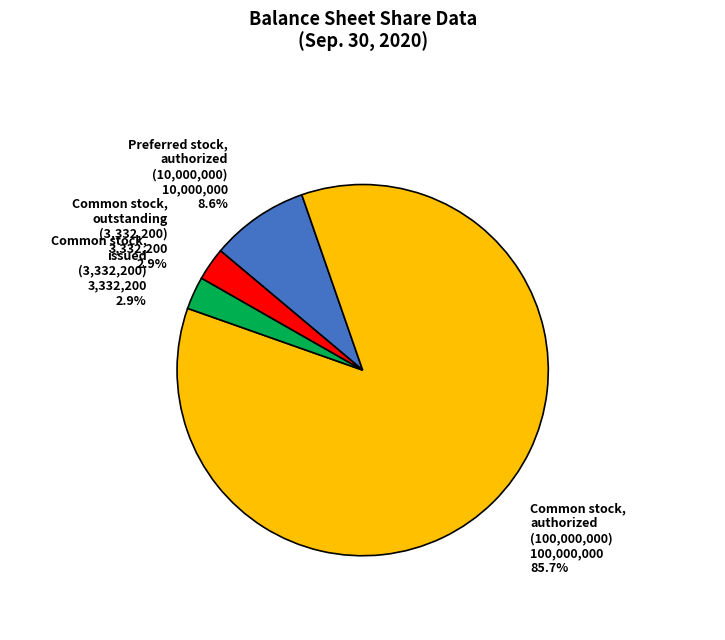

Does any single category account for the majority?

Yes